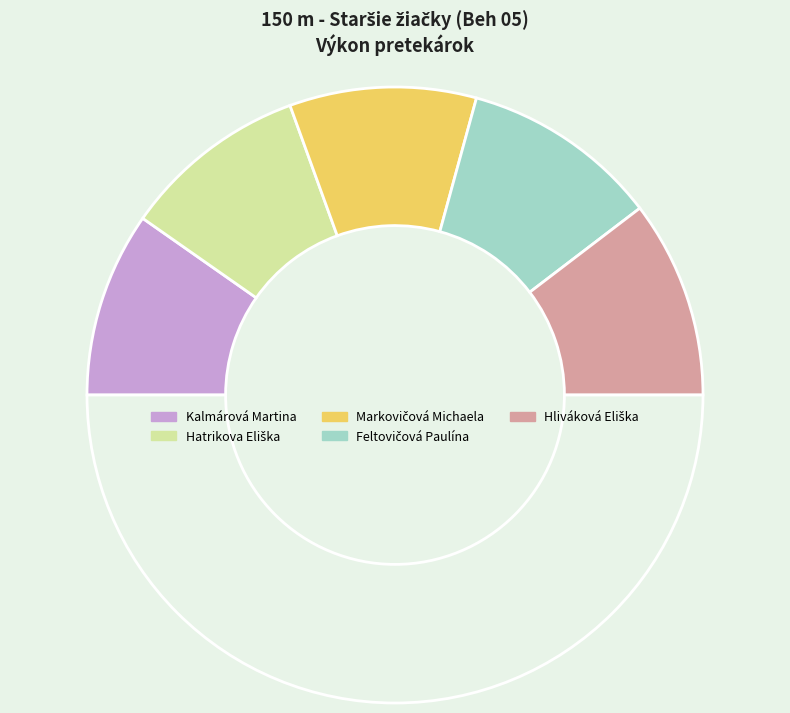

How many slices are in this pie chart?

6